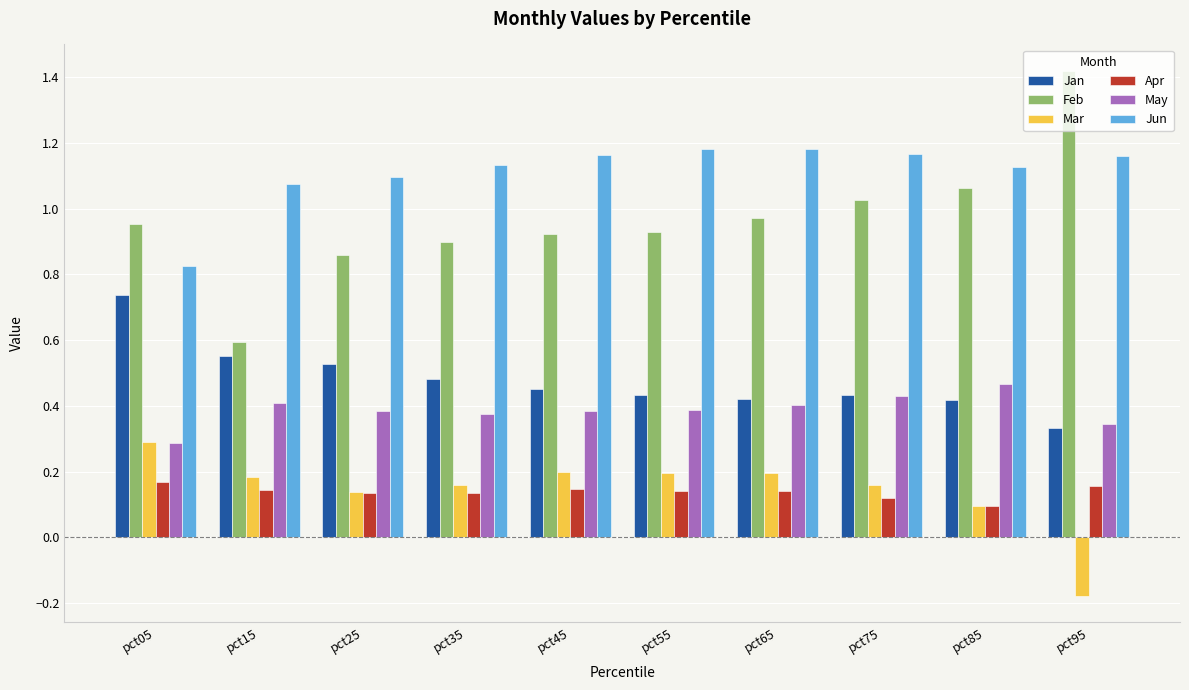

The value of Apr at pct75 is 0.1. True or false?

True